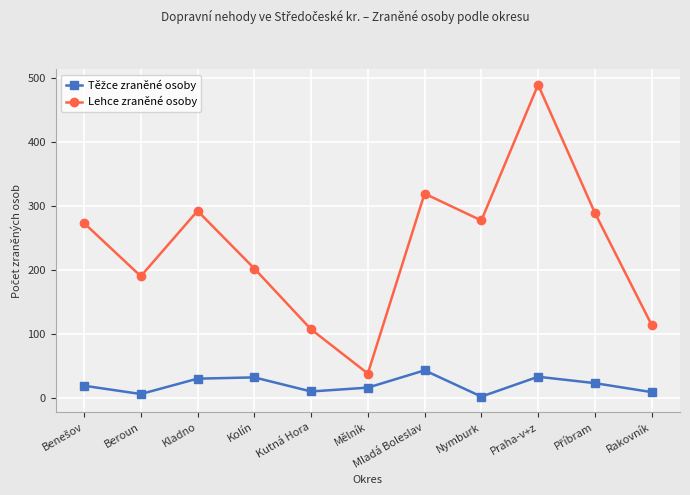

What is the approximate value of Lehce zraněné osoby at Kolín?

202